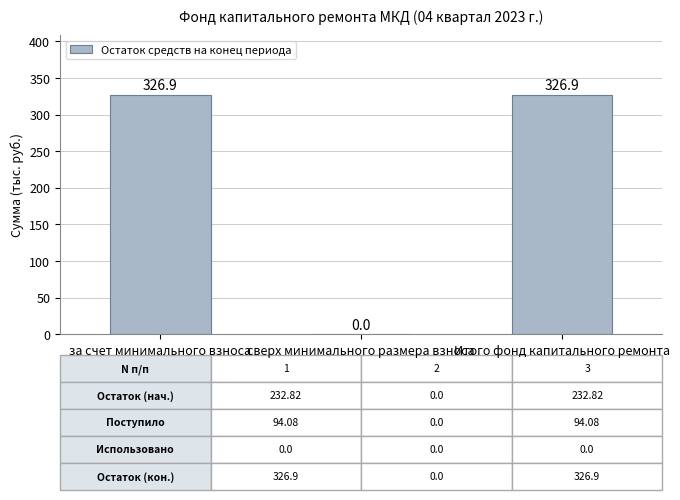

True or false: the data shows 0.0 at сверх минимального размера взноса.

True